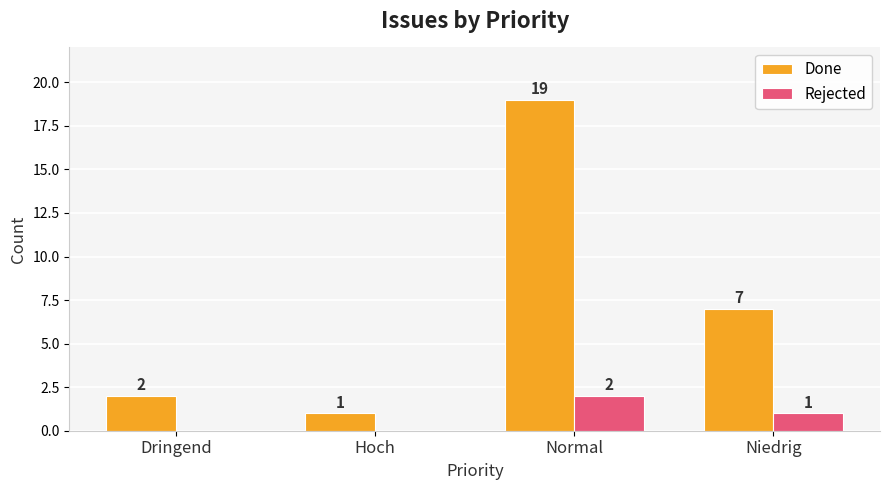

The value of Rejected at Normal is 2. True or false?

True